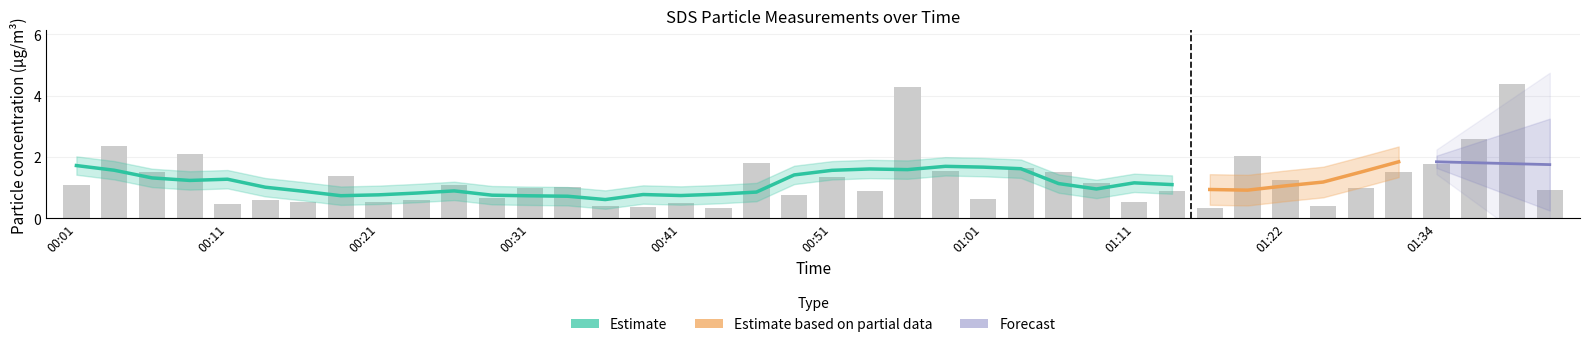

What is the difference between the values at 00:59 and 01:04?

0.1